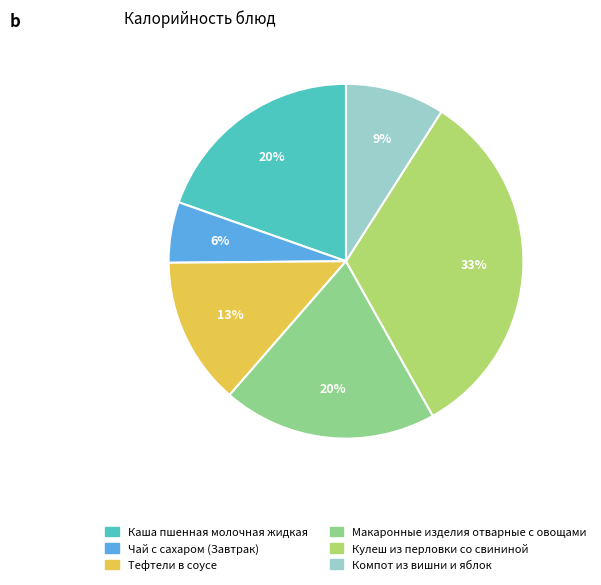

To the nearest percent, what is the difference between the largest and smallest slice percentages?

27%